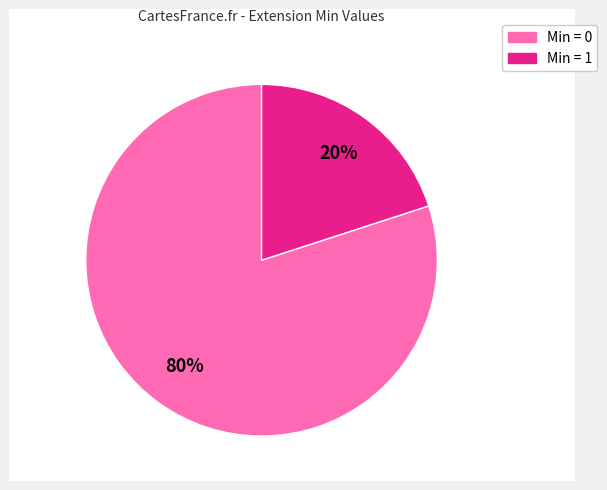

Count the number of slices in the pie.

2